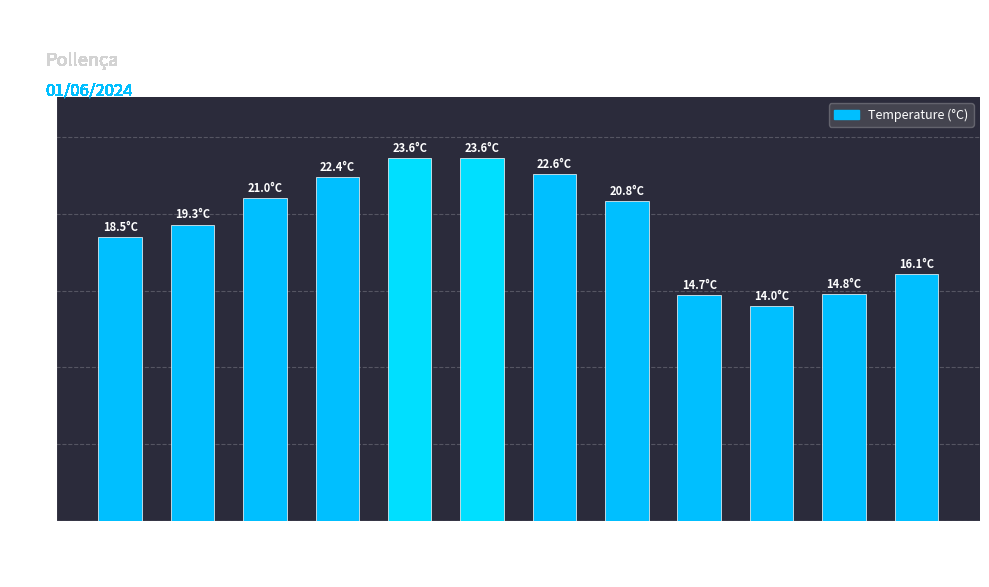

What is the change in value from 19:00 to 13:00?

+2.6